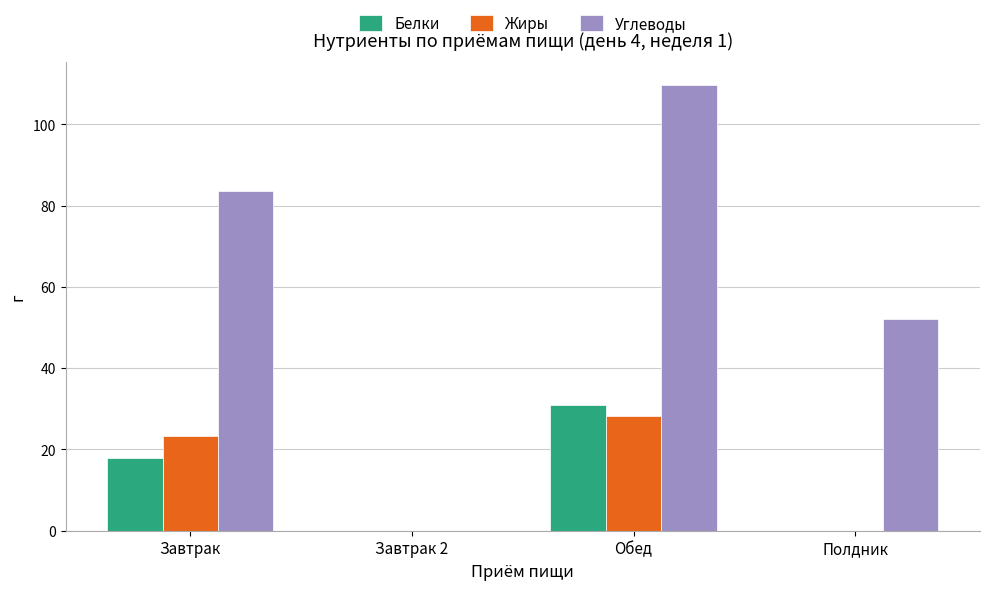

What is the maximum value for Углеводы?

109.7